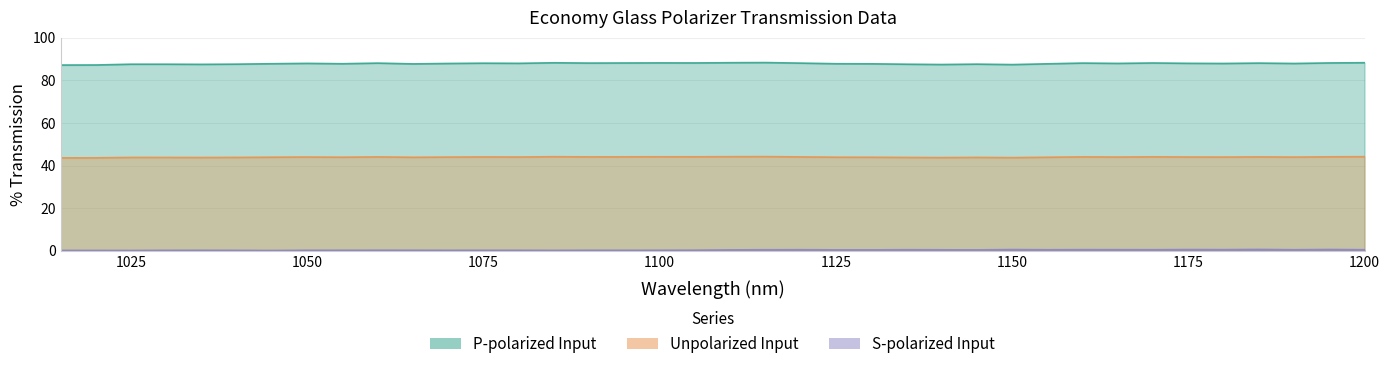

Is the value of S-polarized Input at 1140 greater than the value of Unpolarized Input at 1185?

No